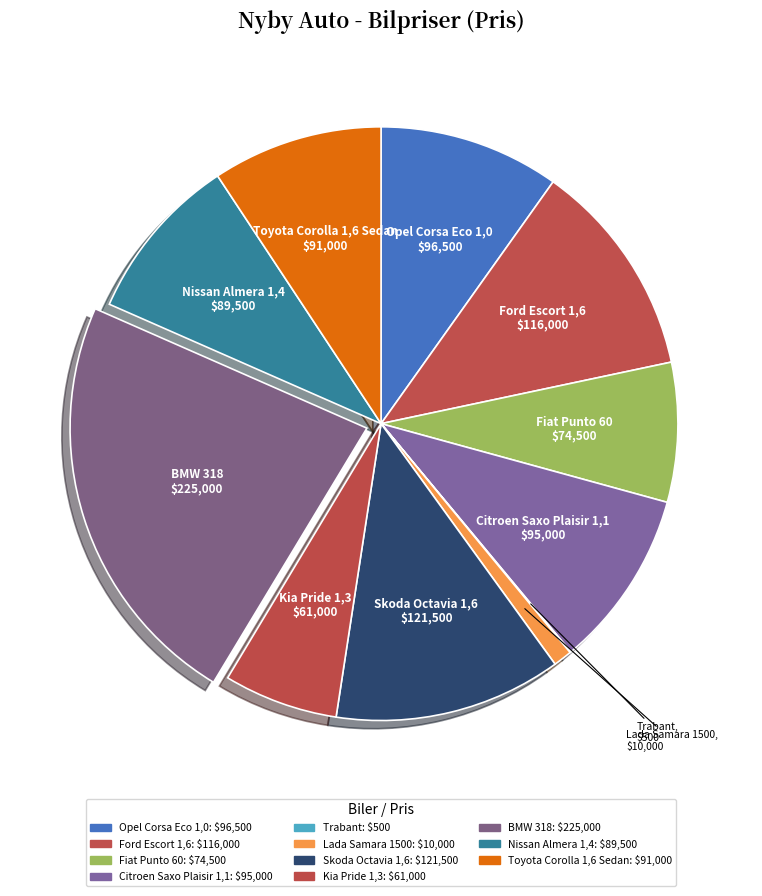

True or false: Fiat Punto 60 accounts for 8% of the total.

True